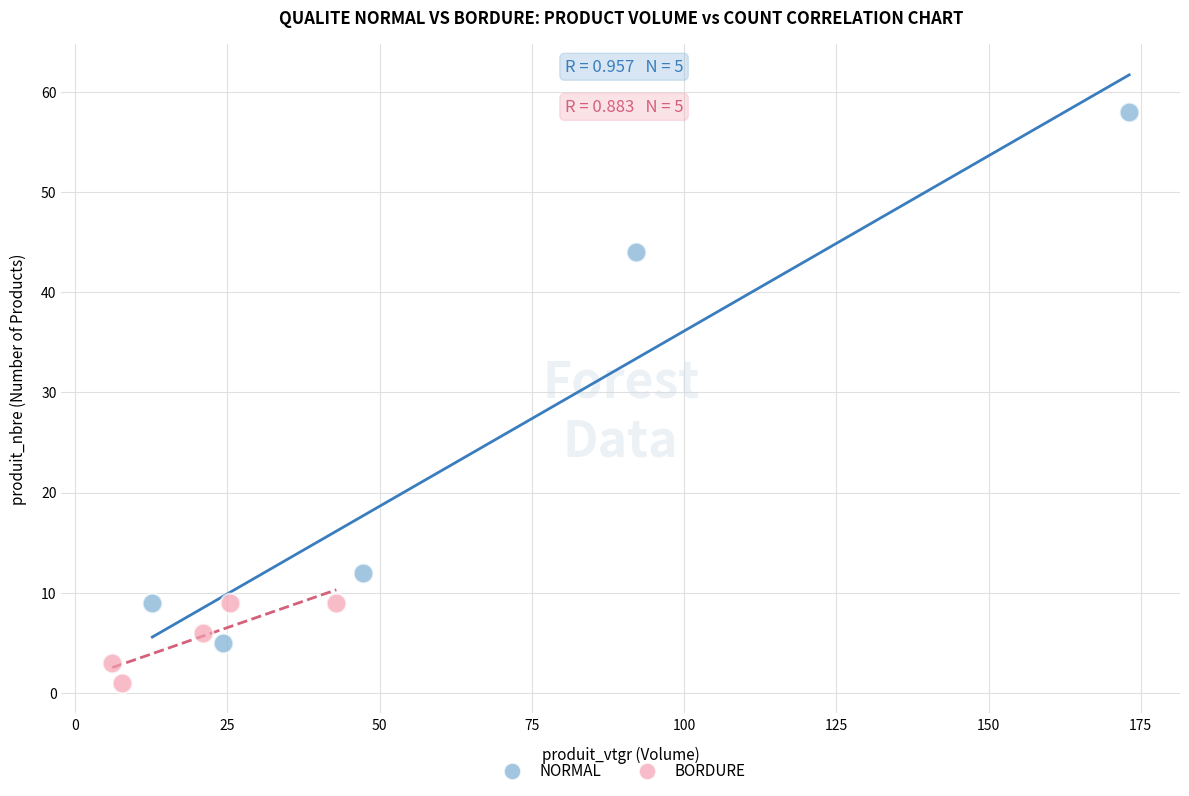

What are all the series names shown in the legend?

NORMAL, BORDURE